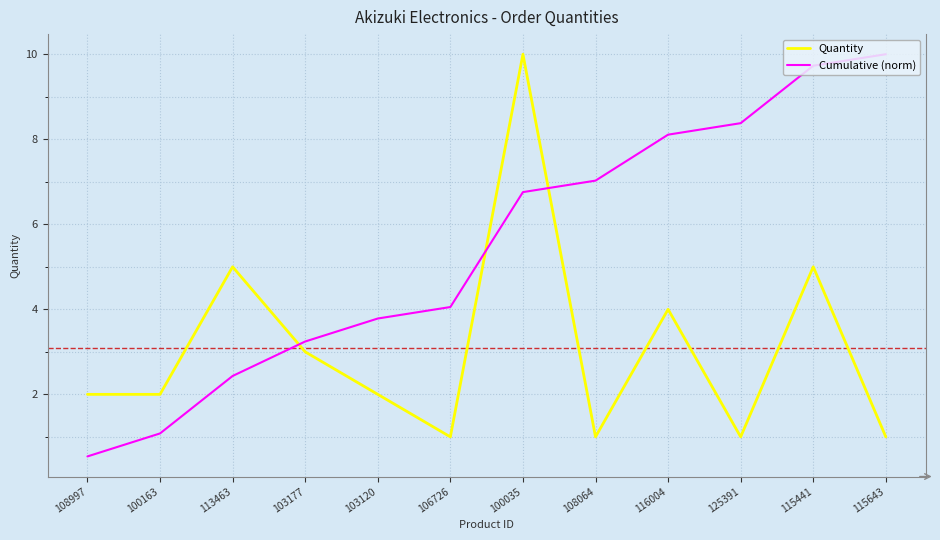

List the labels in order of Cumulative (norm) value, largest first.

115643, 115441, 125391, 116004, 108064, 100035, 106726, 103120, 103177, 113463, 100163, 108997